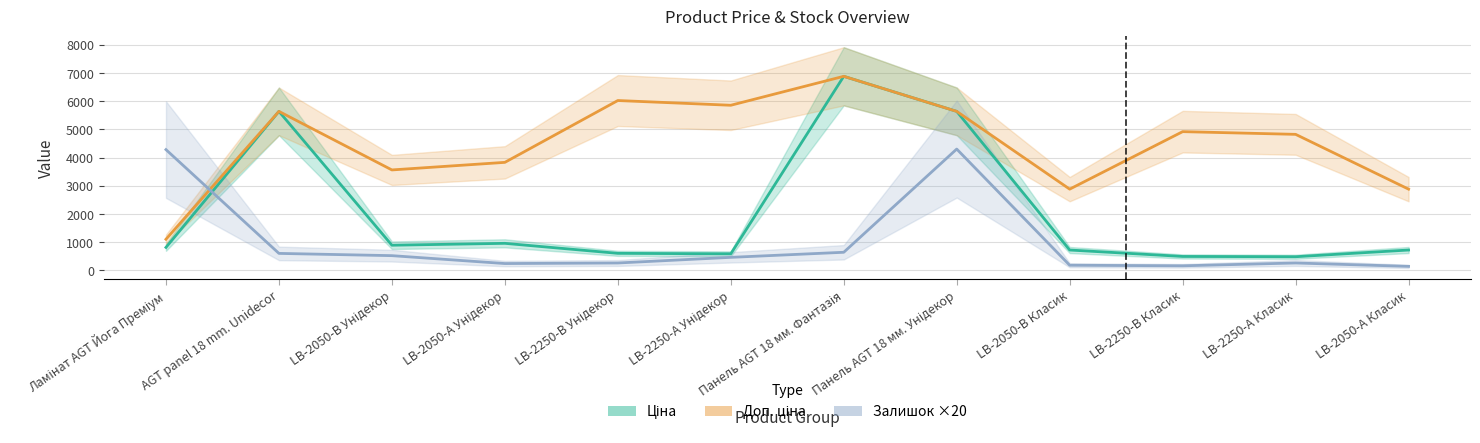

Count the number of categories in the chart.

12